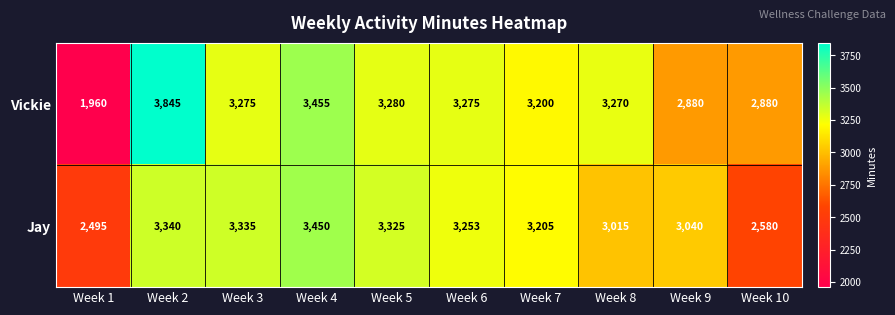

At how many categories does at least one series exceed 2697?

9